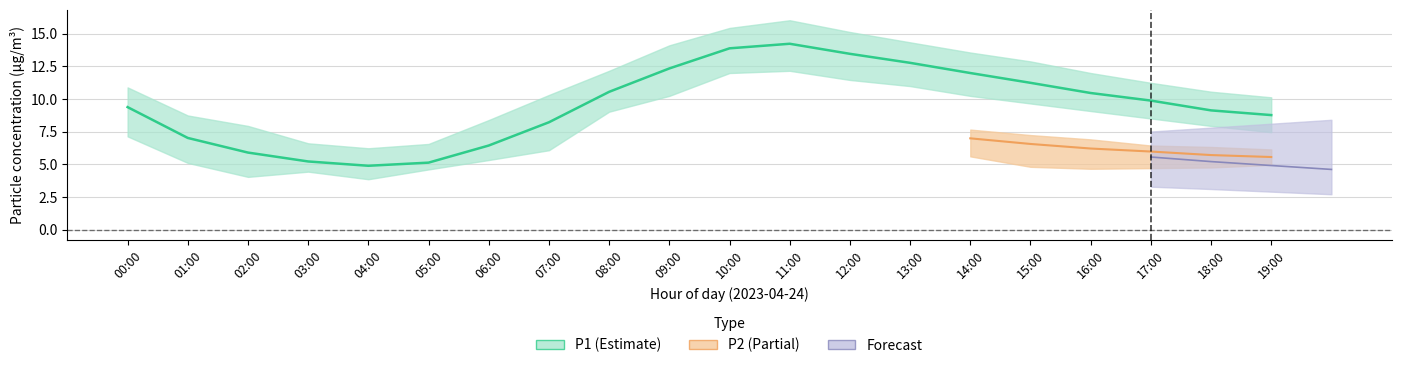

Where is the first local minimum for P1_upper?

04:00